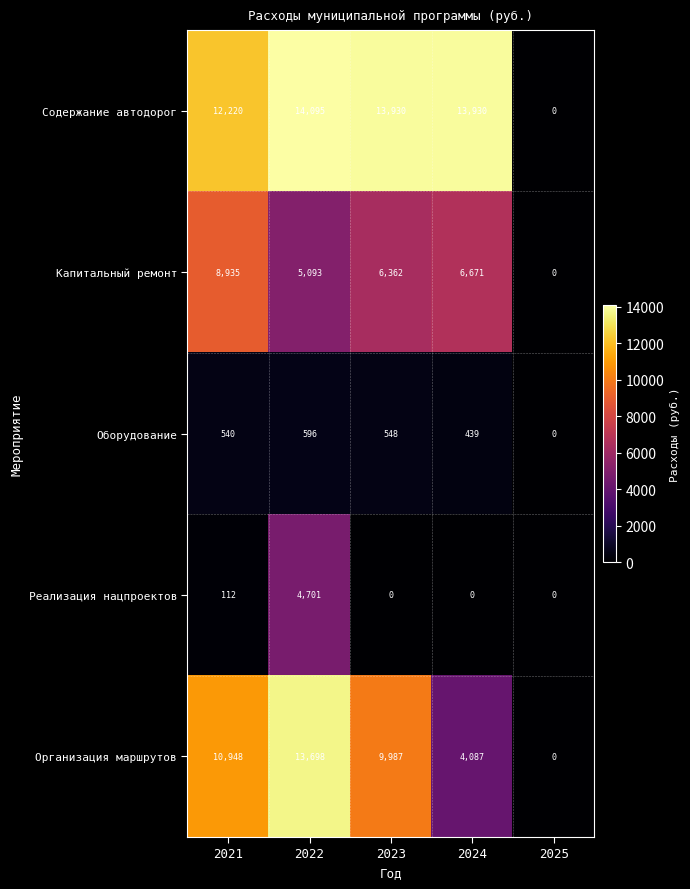

List the series in order of their peak value, highest first.

Содержание автодорог, Организация маршрутов, Капитальный ремонт, Реализация нацпроектов, Оборудование